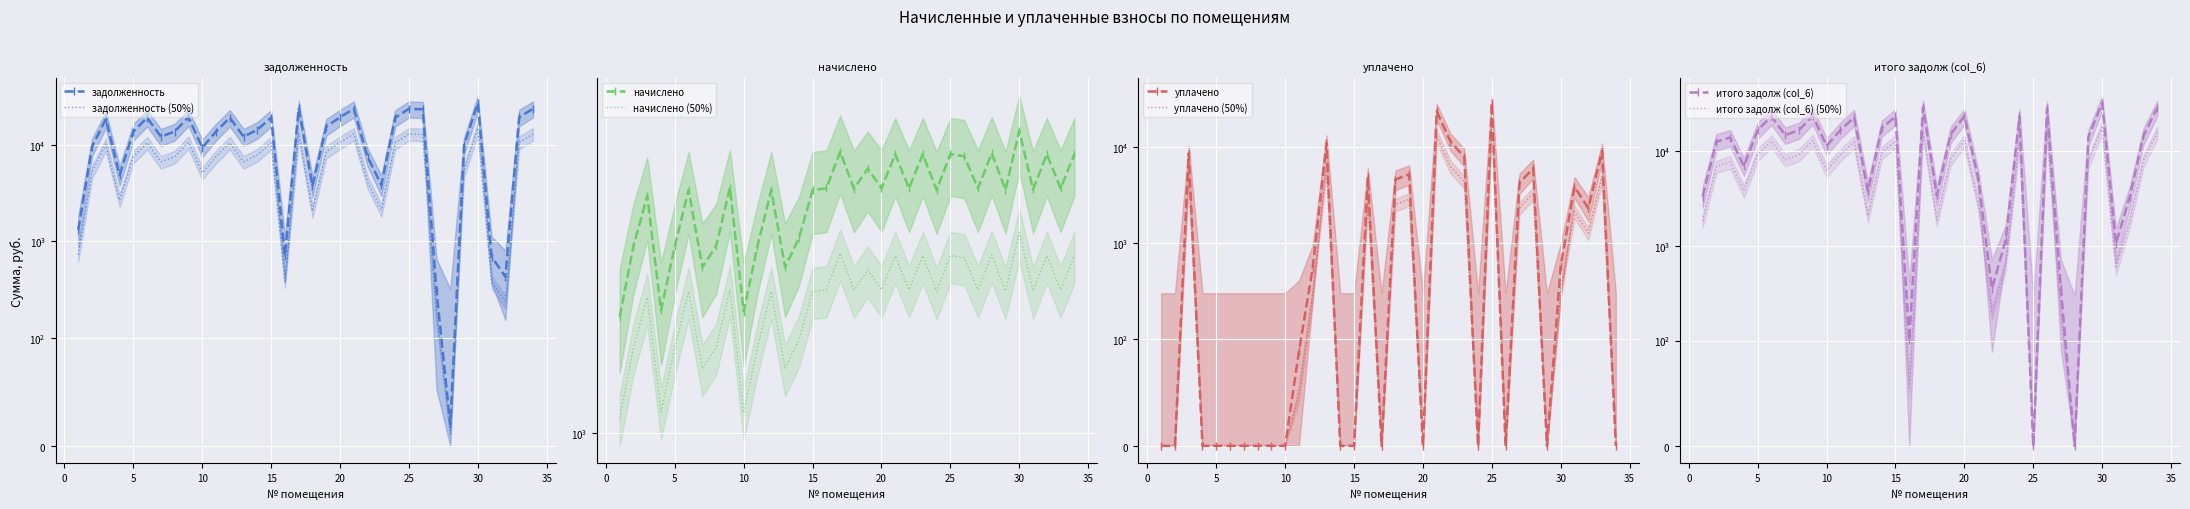

How many lines are shown in the chart?

4